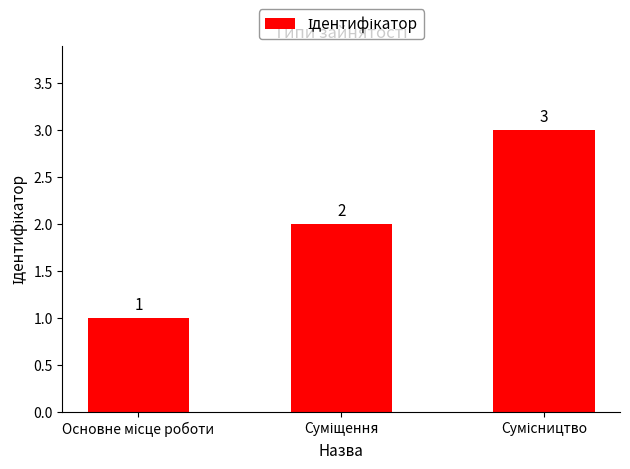

How many bars are there in total?

3